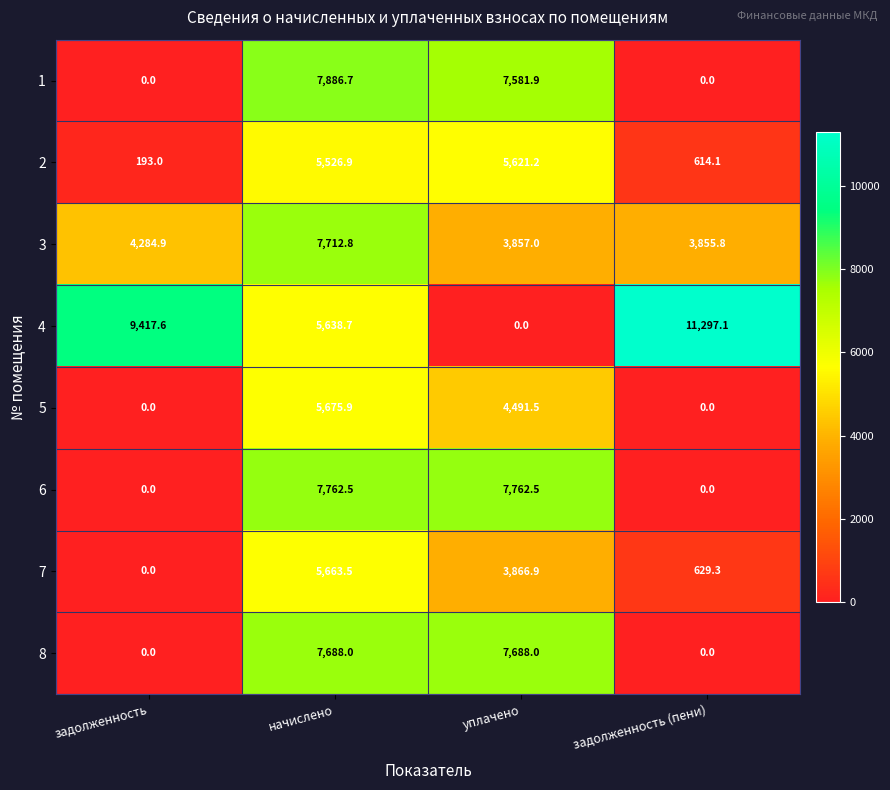

What is the sum of the 5 values at начислено and задолженность?

5675.9